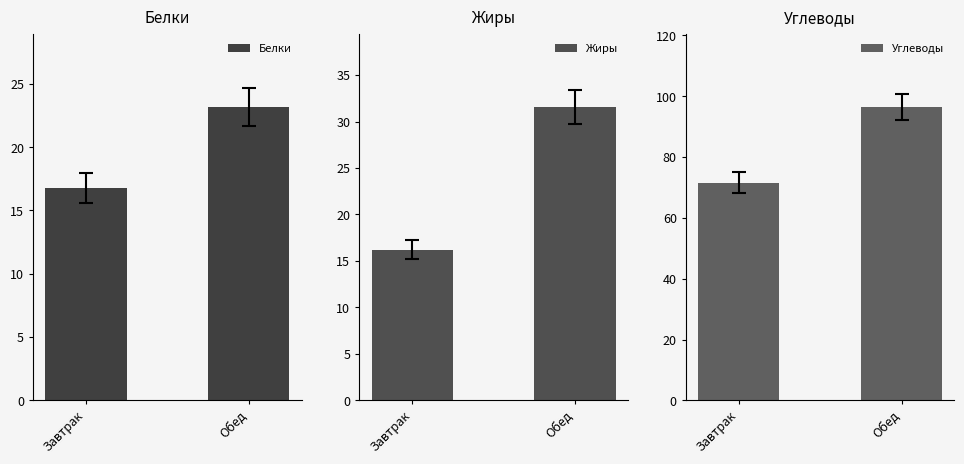

What is the label of the 2nd bar from the left?

Обед